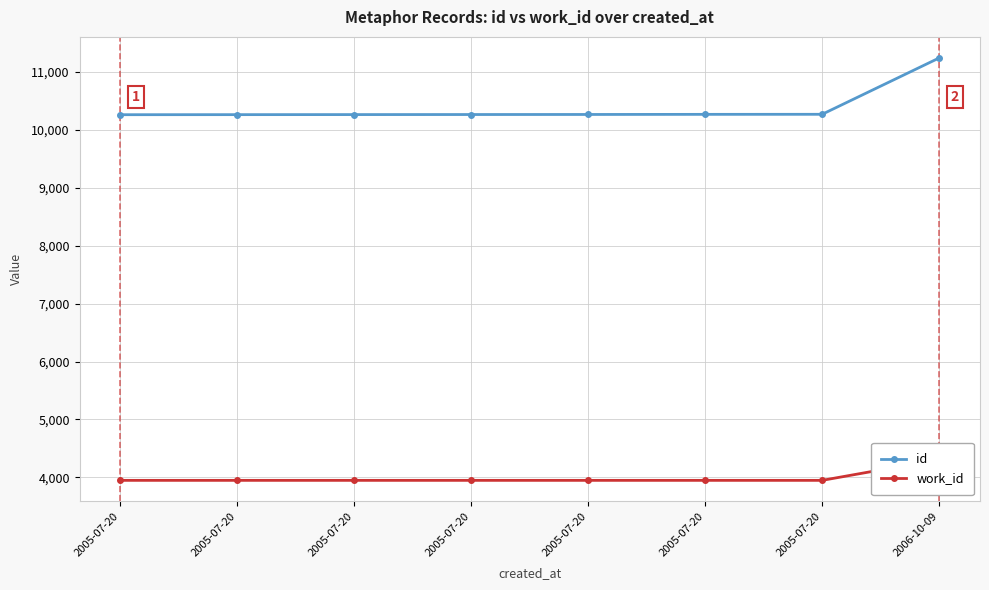

True or false: id and work_id intersect in this chart.

False